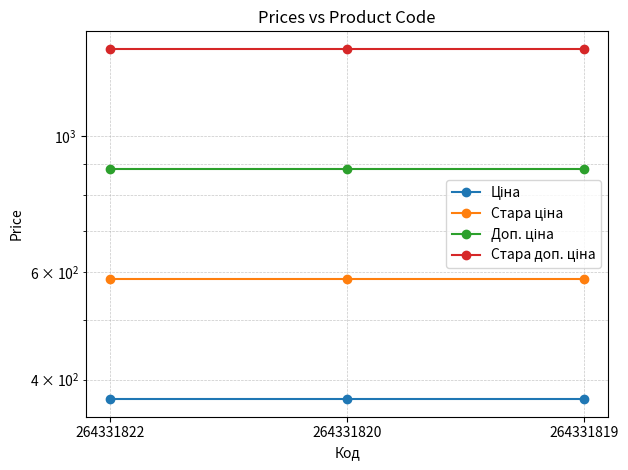

At how many categories does at least one series exceed 891?

3